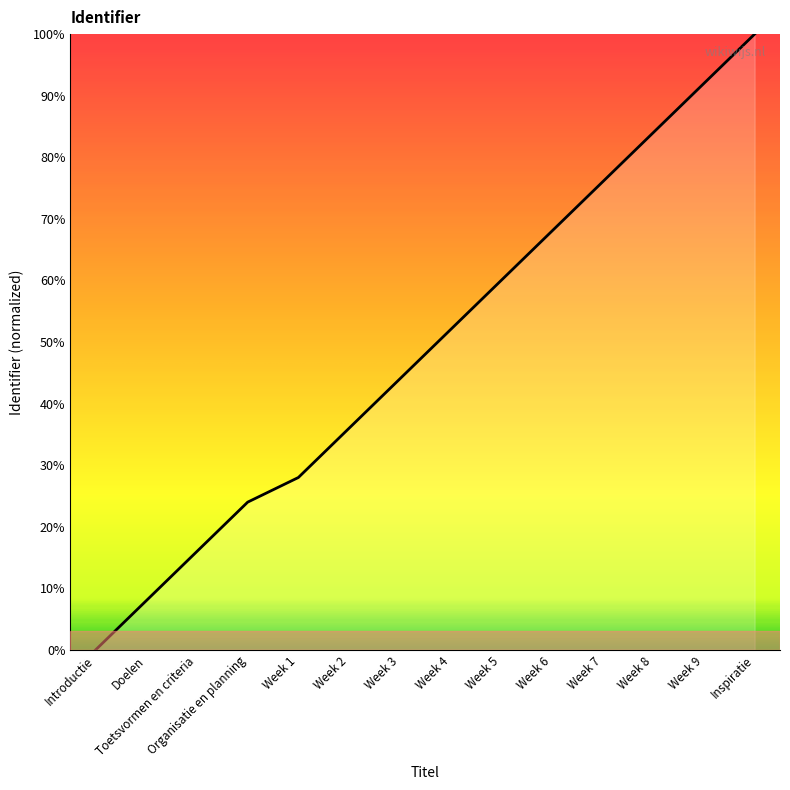

Approximately how many times larger is the value at Week 4 compared to Week 9?

0.6